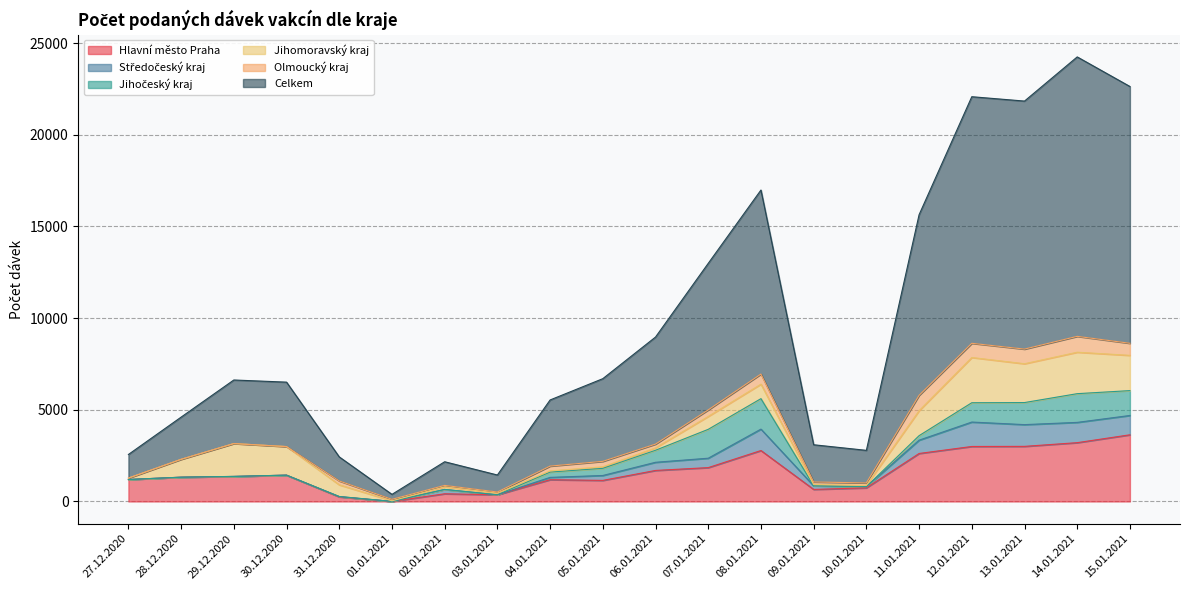

Where is Celkem nearest to the value 7755?

07.01.2021